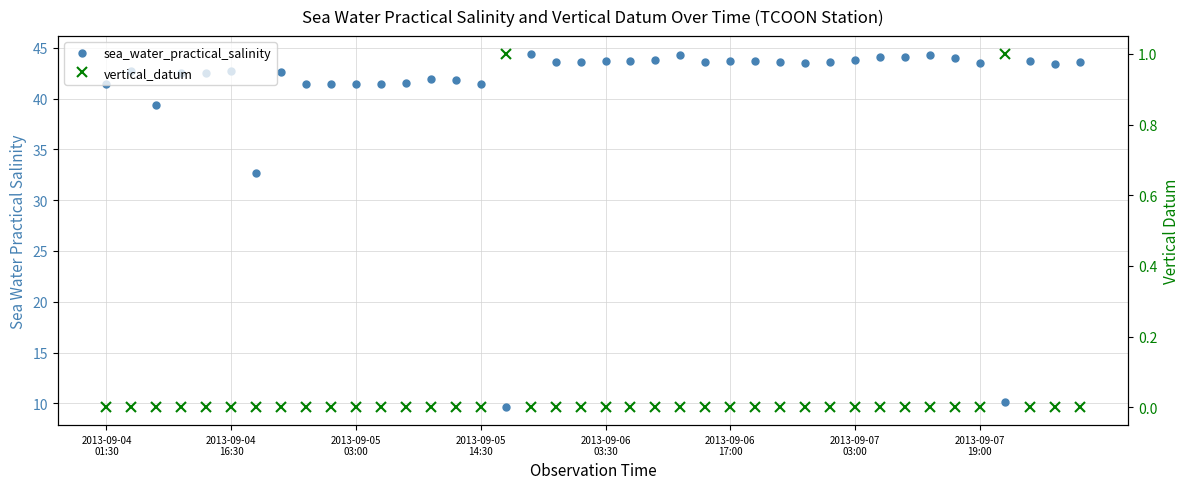

Rank the series by their average value, from lowest to highest.

vertical_datum, sea_water_practical_salinity